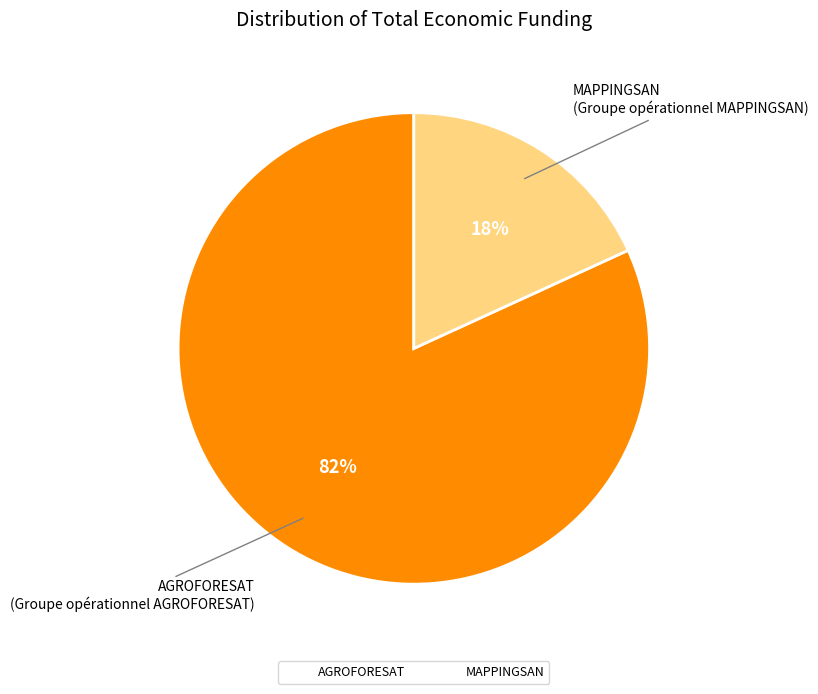

Rank the categories by value from highest to lowest.

AGROFORESAT, MAPPINGSAN